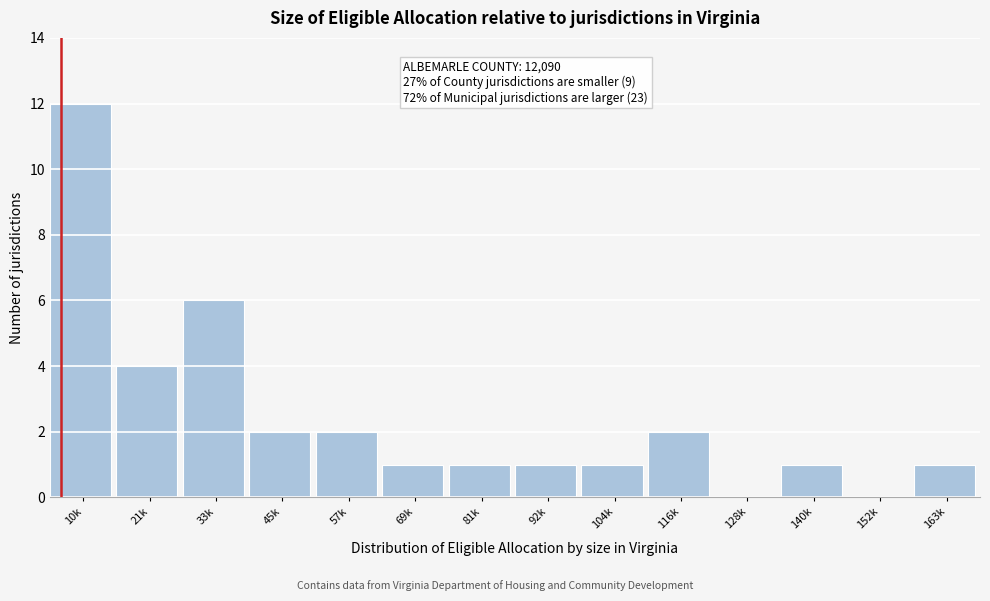

Reading left to right, what are all the values shown in this chart?

10k=12	21k=4	33k=6	45k=2	57k=2	69k=1	81k=1	92k=1	104k=1	116k=2	128k=0	140k=1	152k=0	163k=1